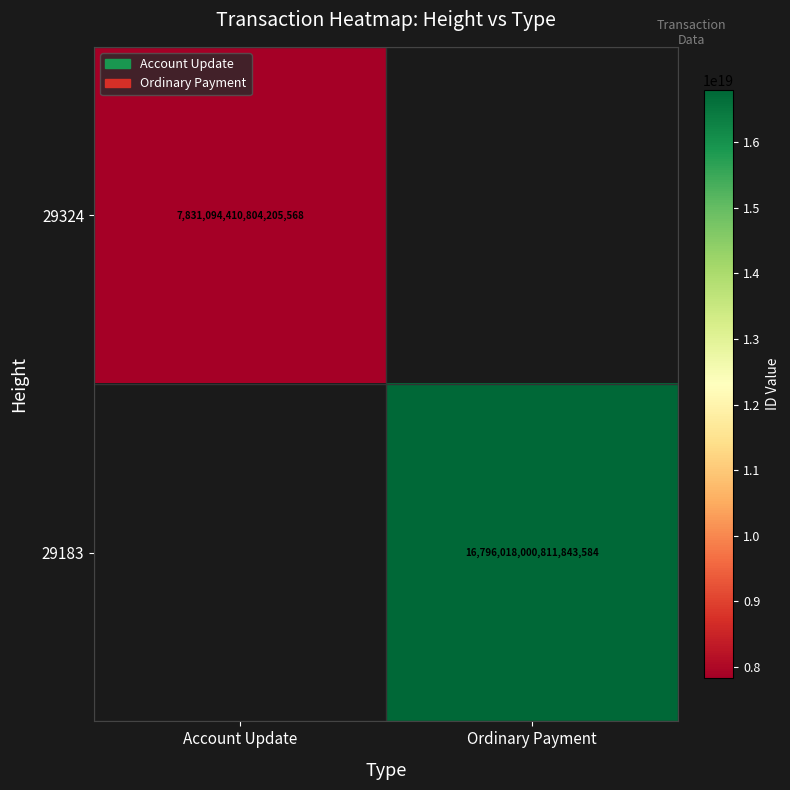

Count the number of categories in the chart.

2